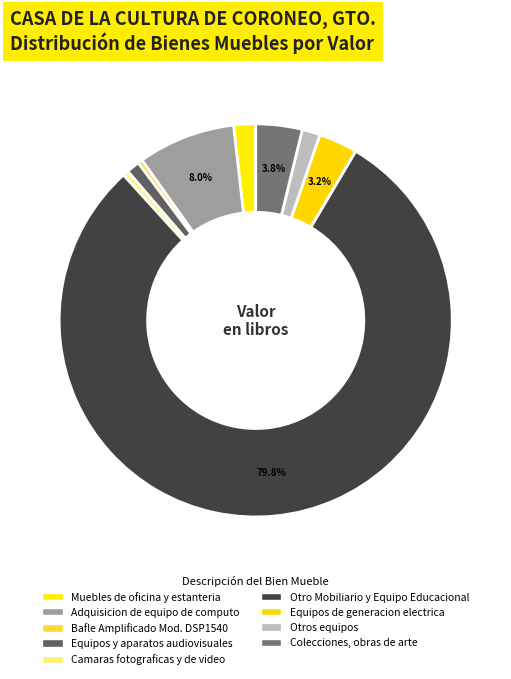

How many slices are in this pie chart?

9